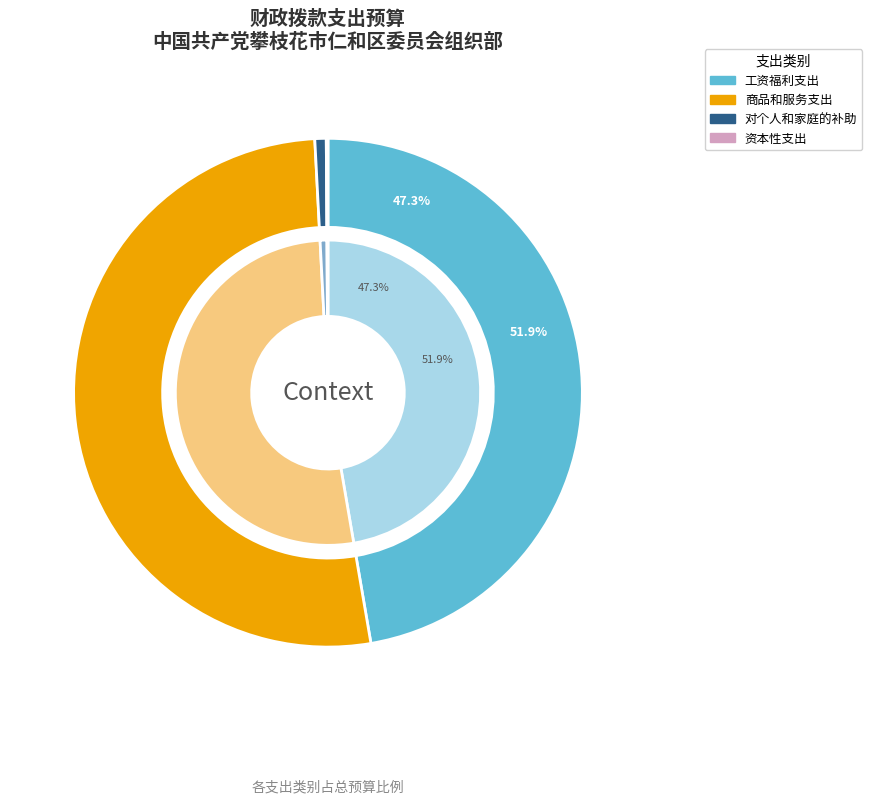

Is there a majority slice in this chart?

Yes